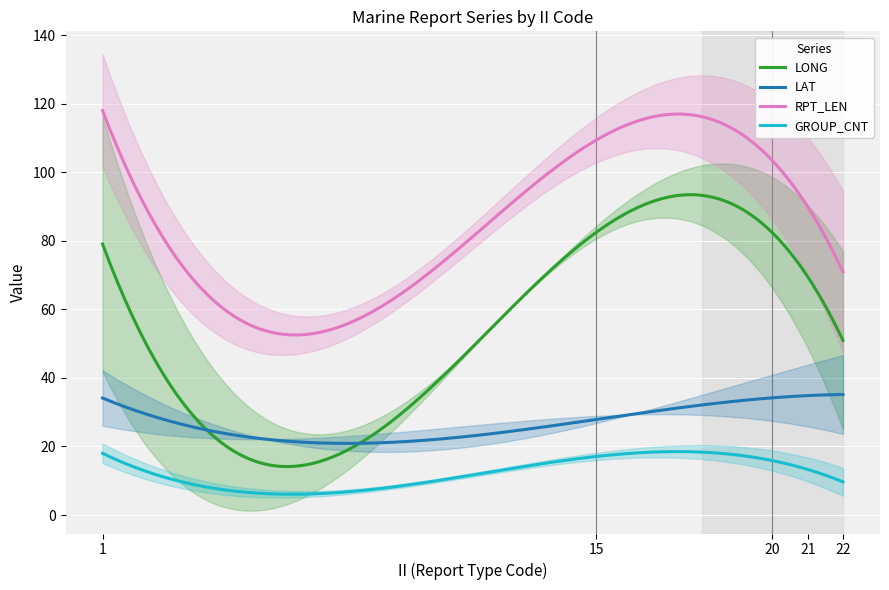

What is the minimum value for RPT_LEN?

52.5